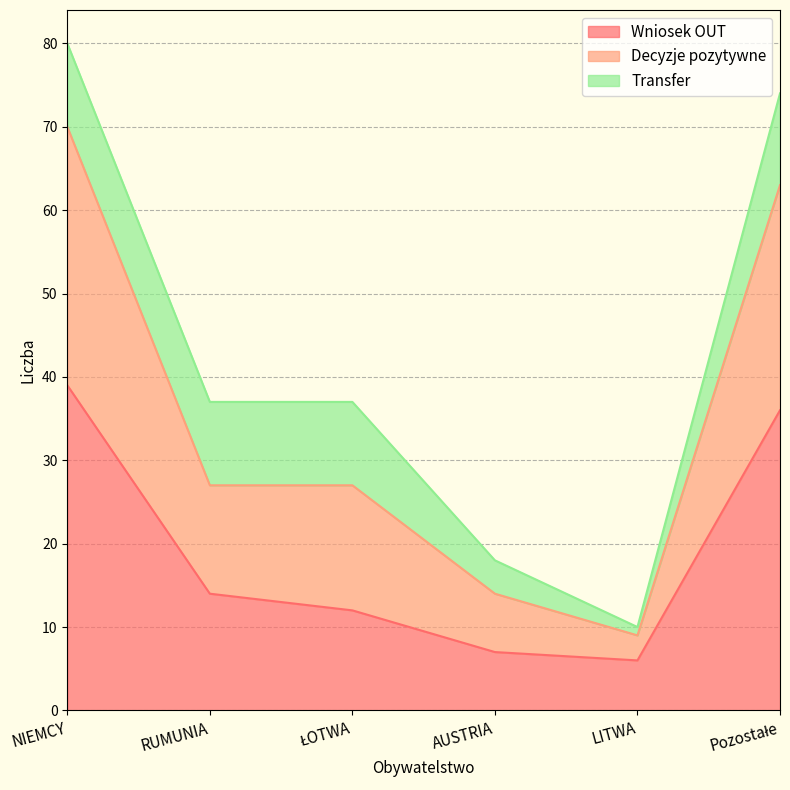

At which category is the sum across all series the highest?

NIEMCY